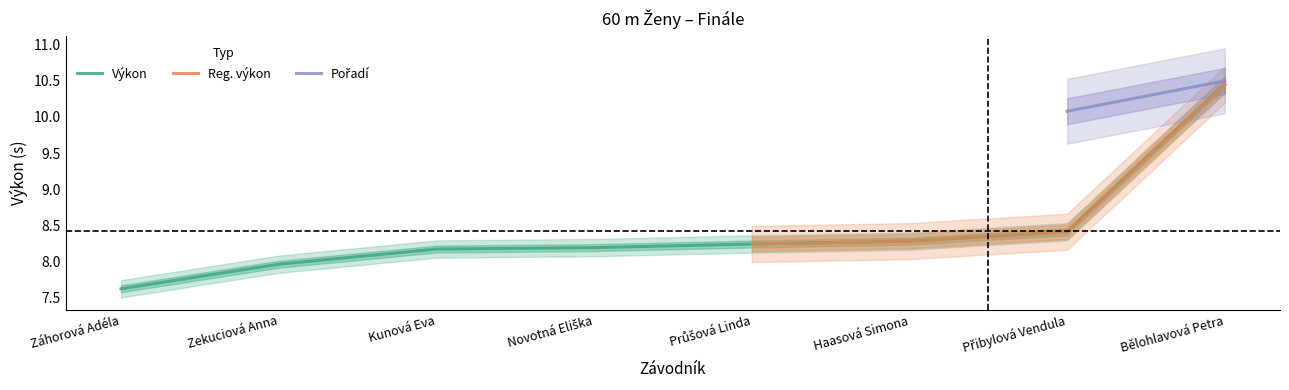

What is the difference between the Reg. výkon values at Bělohlavová Petra and Záhorová Adéla?

2.8